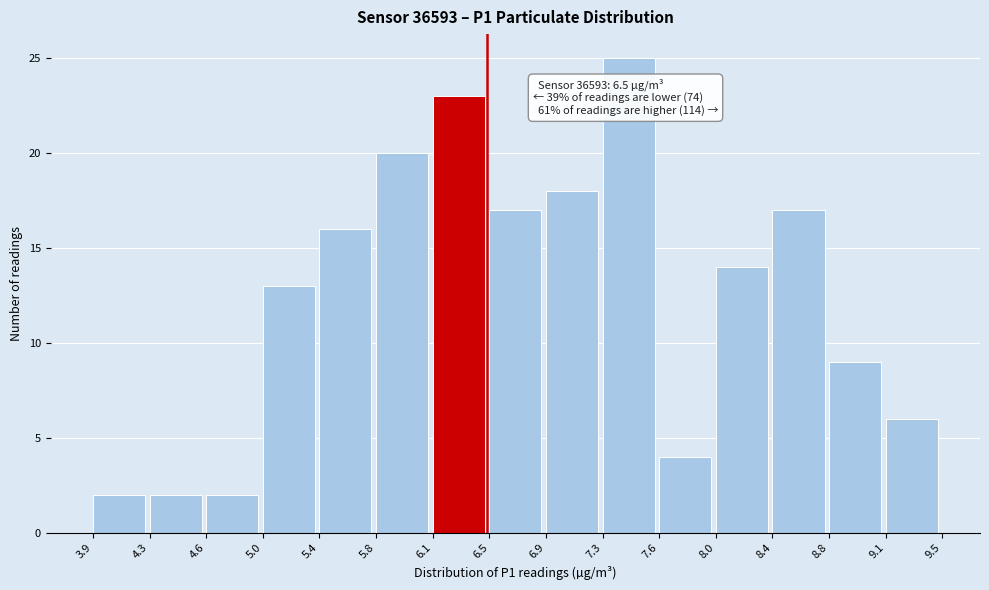

Over which range of the x-axis is the bar tallest?

7.3 to 7.6